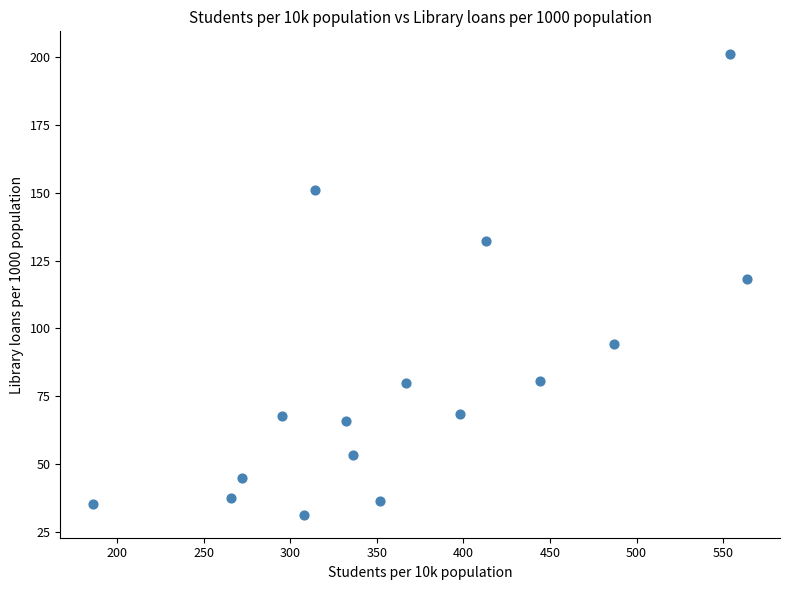

What is the range of Y values (max minus min)?

169.9